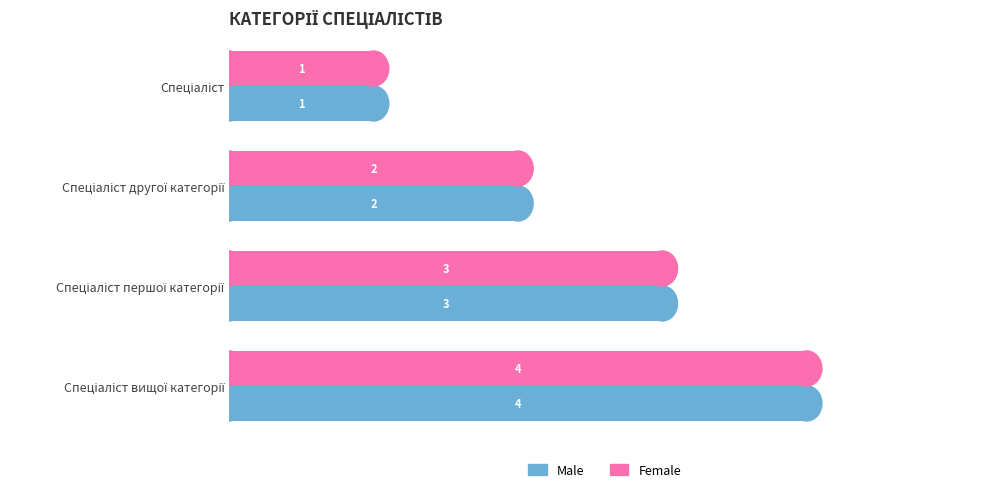

What is the greatest value displayed?

4